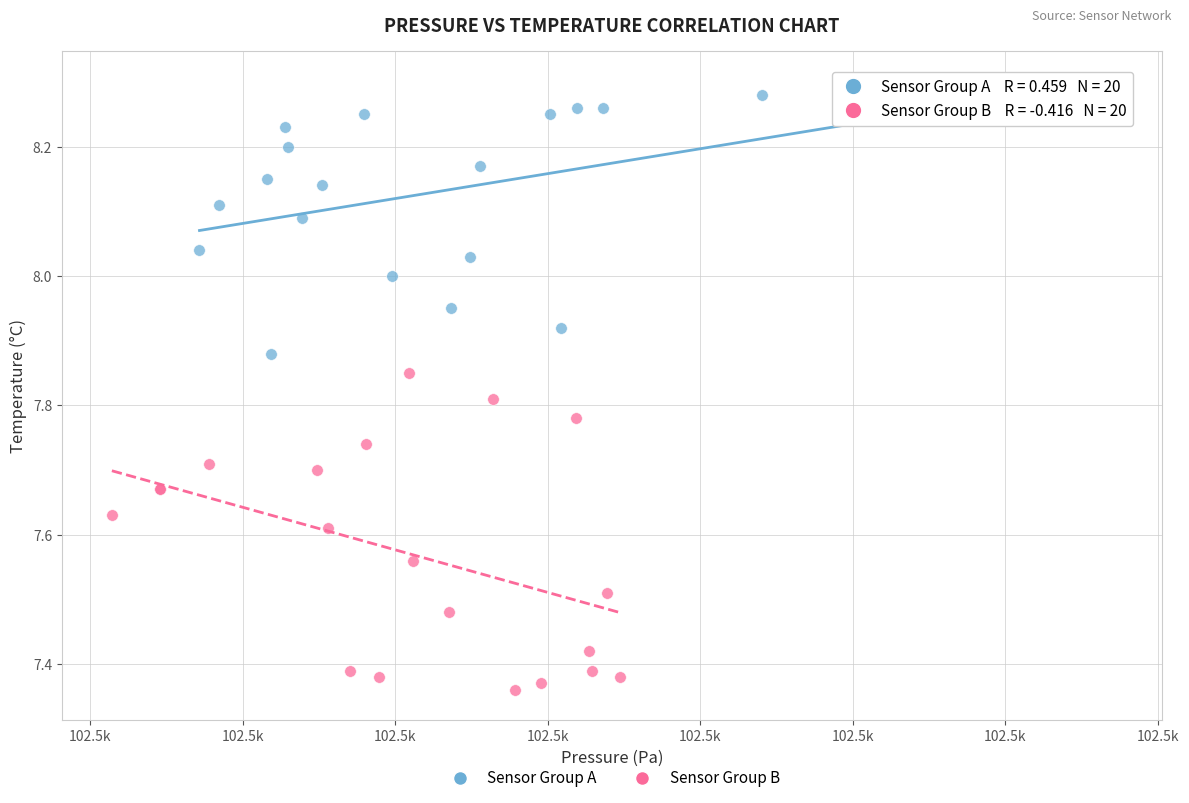

Which series has the widest spread of Y values?

Sensor Group B